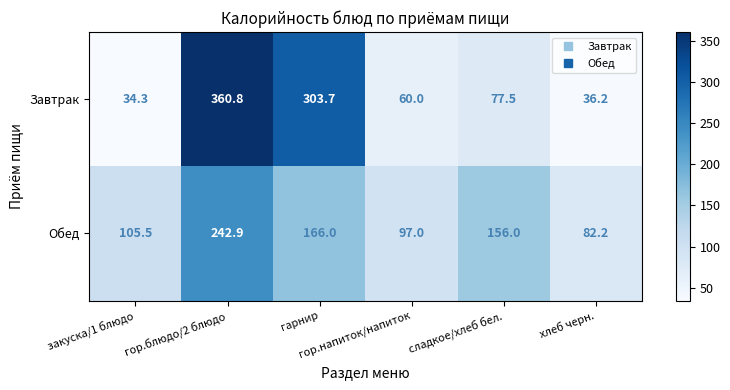

List the series in order of their peak value, highest first.

Завтрак, Обед